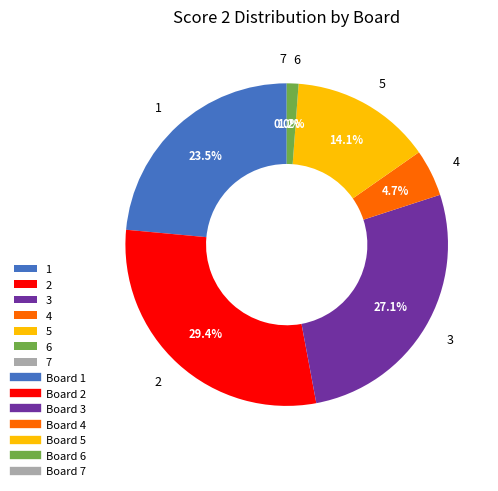

Is it true that 7 is 8% of the pie?

False